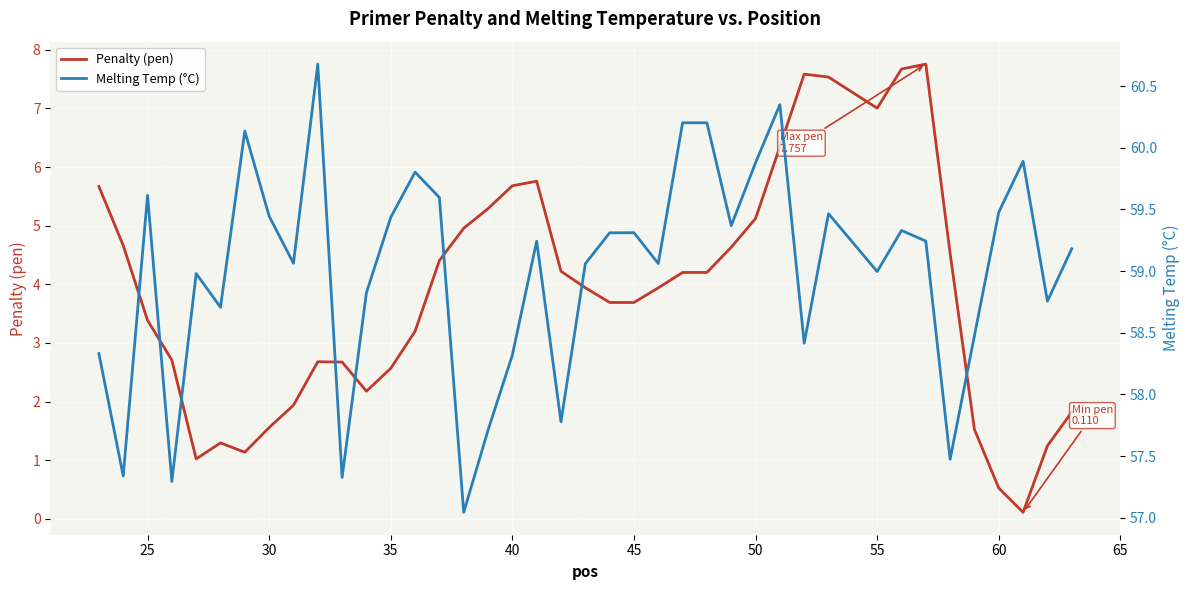

The value of Penalty (pen) at 25 is 5.6. True or false?

False